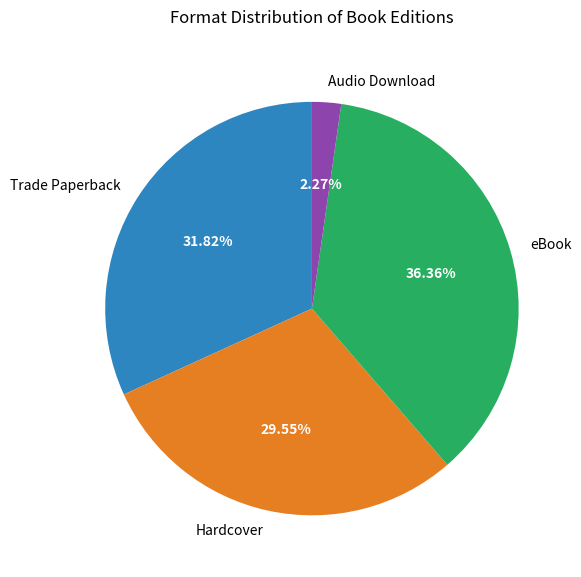

Count the number of slices in the pie.

4